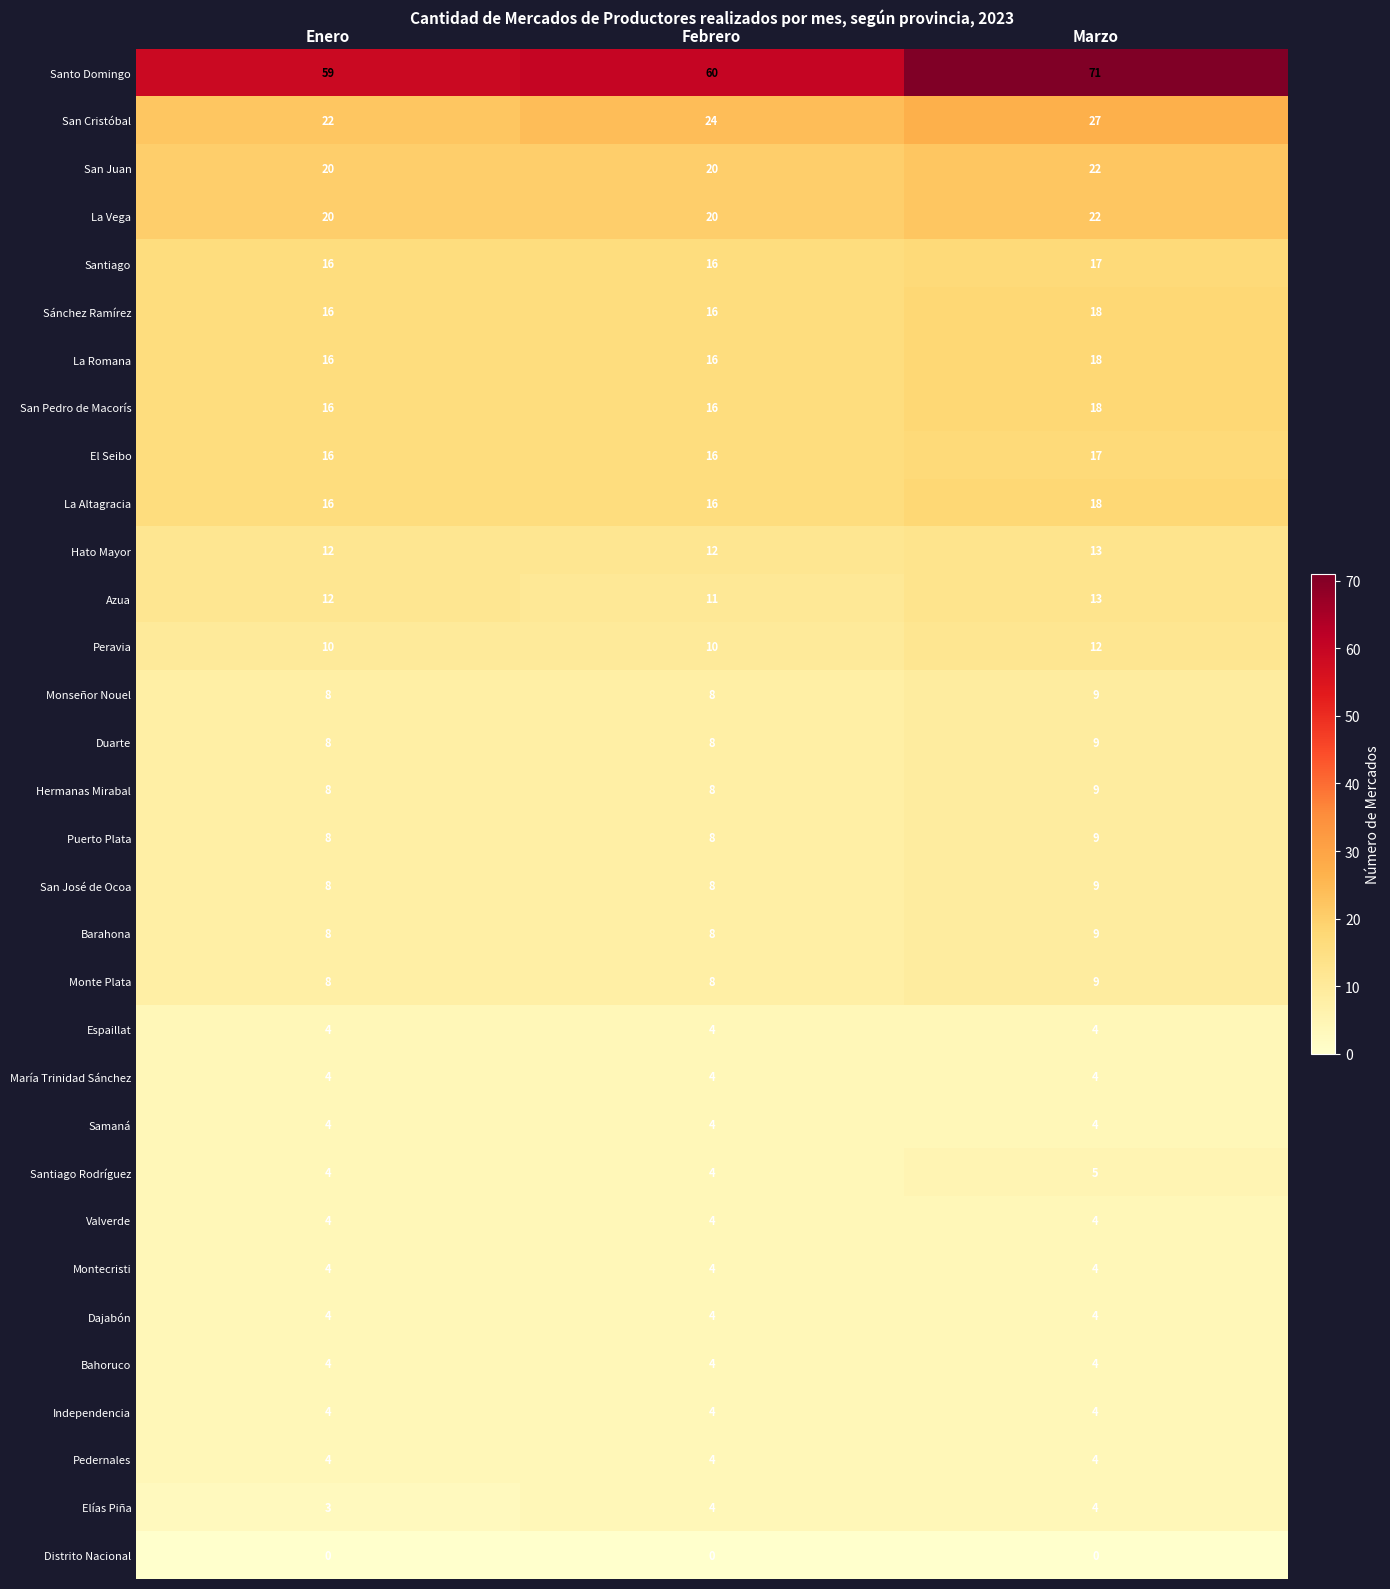

Which series changed the most between Enero and Marzo?

Santo Domingo